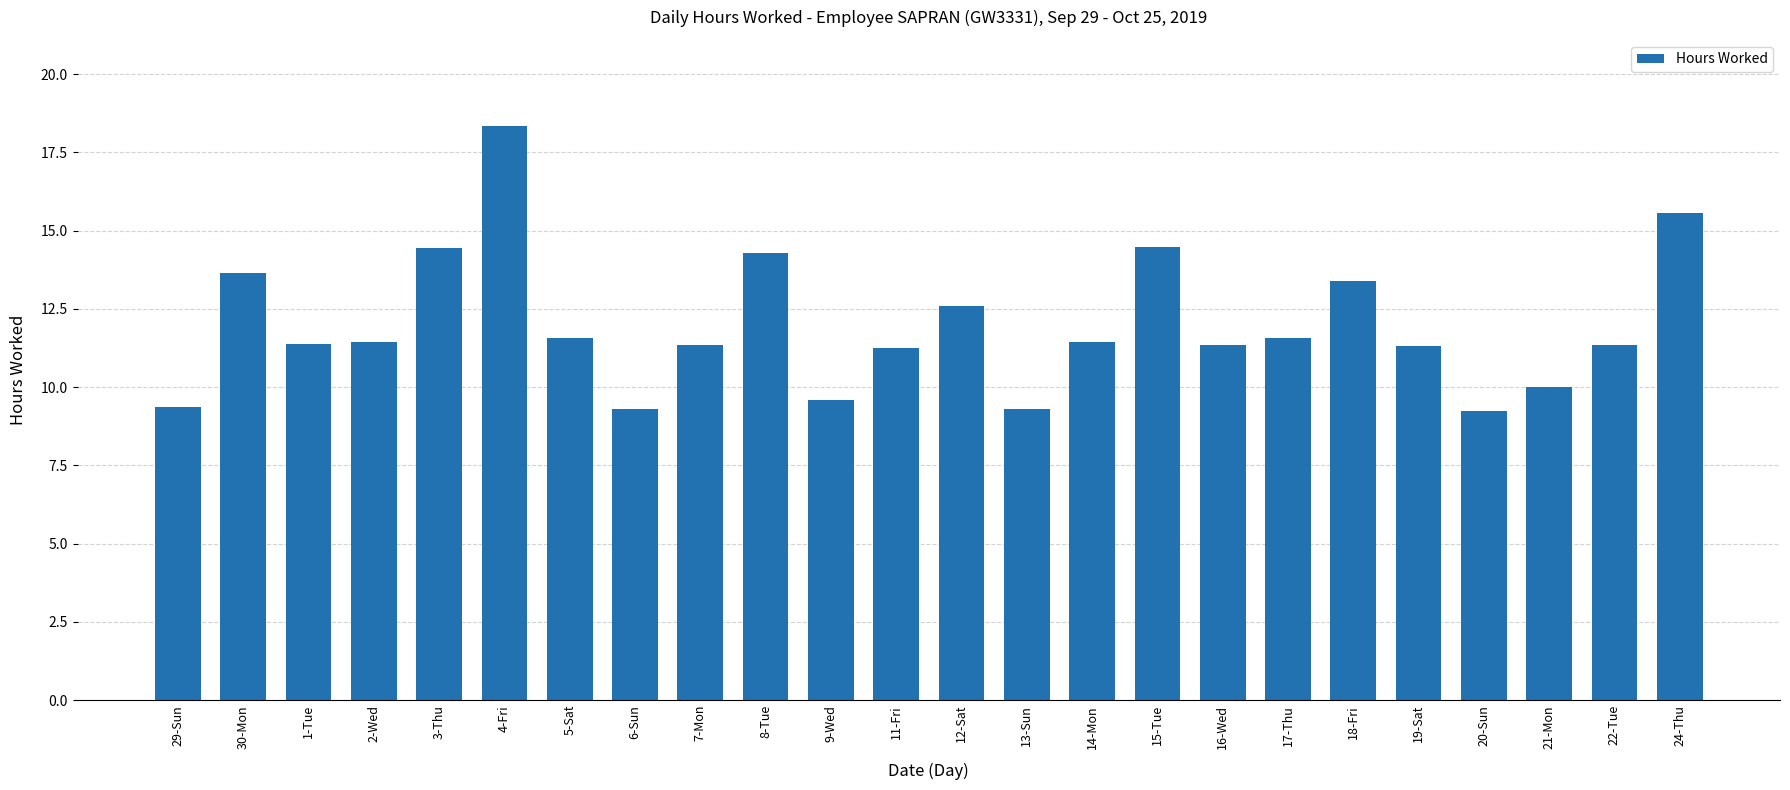

What is the value of the 24th bar from the left?

15.6